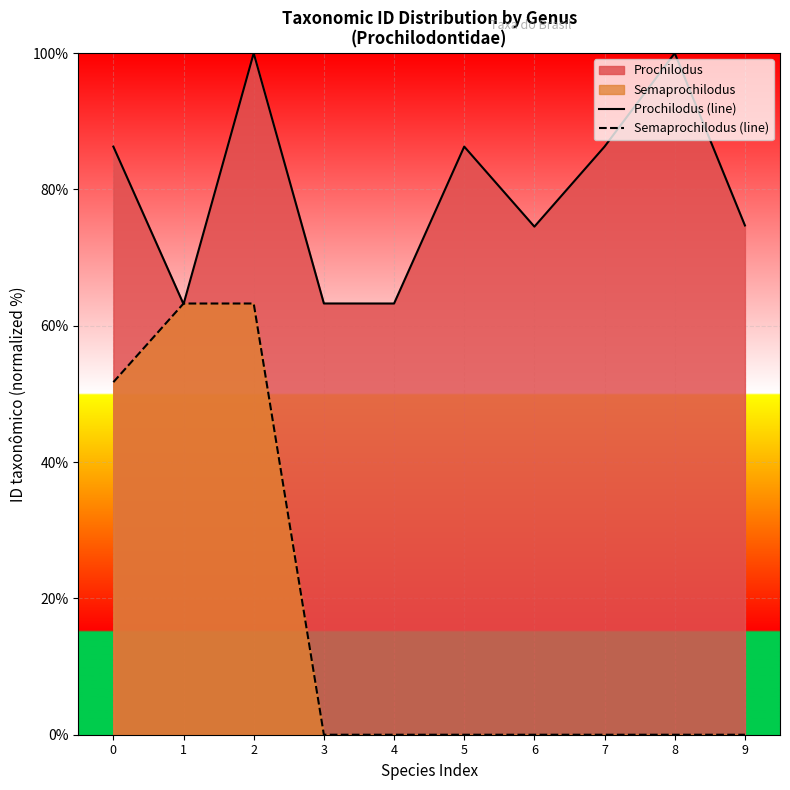

Between 1 and 7, which is larger?

7